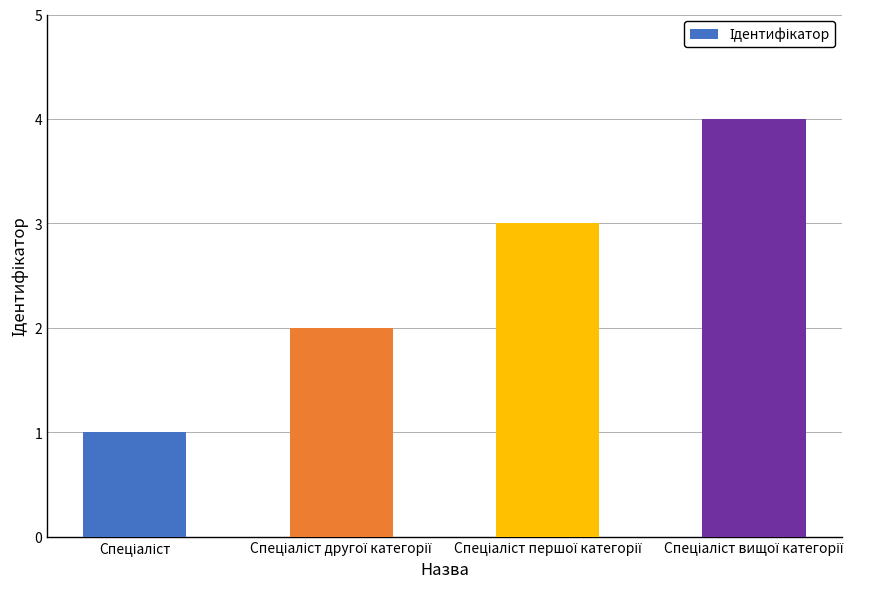

What is the greatest value displayed?

4